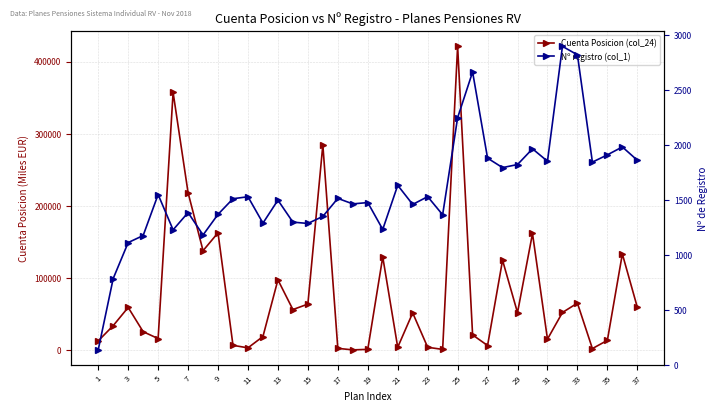

Which series has the widest spread of values?

Cuenta Posicion (col_24)